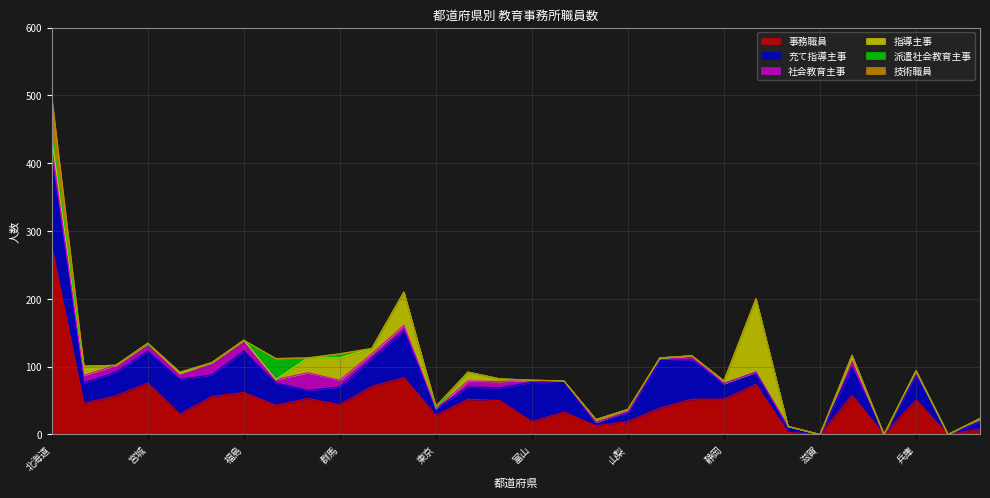

True or false: 技術職員 and 社会教育主事 cross at least once.

True